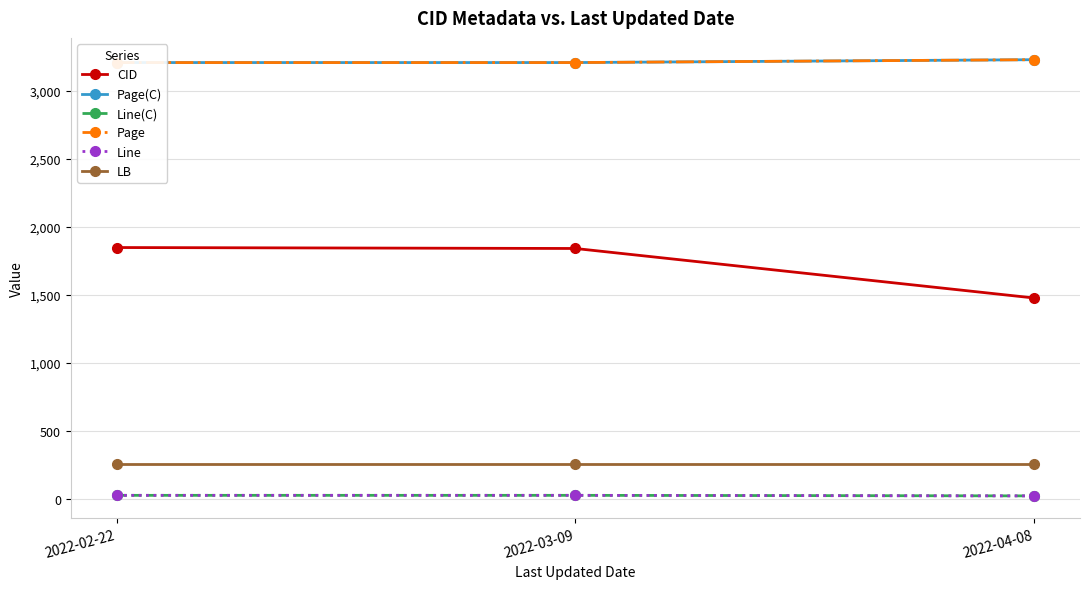

Rank the series by their maximum value, from lowest to highest.

Line(C), Line, LB, CID, Page(C), Page